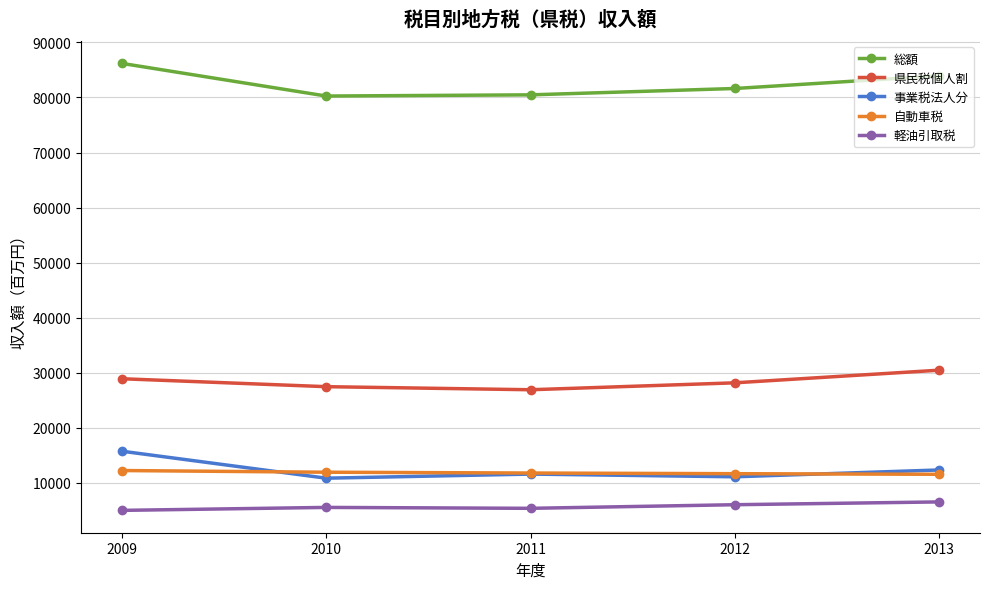

Rank the series by their maximum value, from lowest to highest.

軽油引取税, 自動車税, 事業税法人分, 県民税個人割, 総額